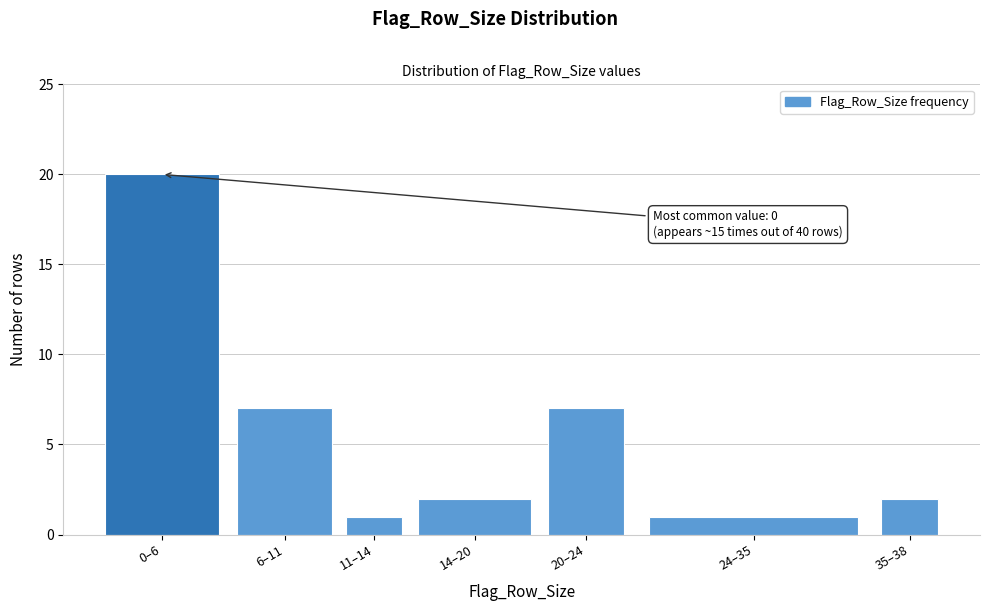

Reading left to right, list all the values displayed in this chart.

20	7	1	2	7	1	2